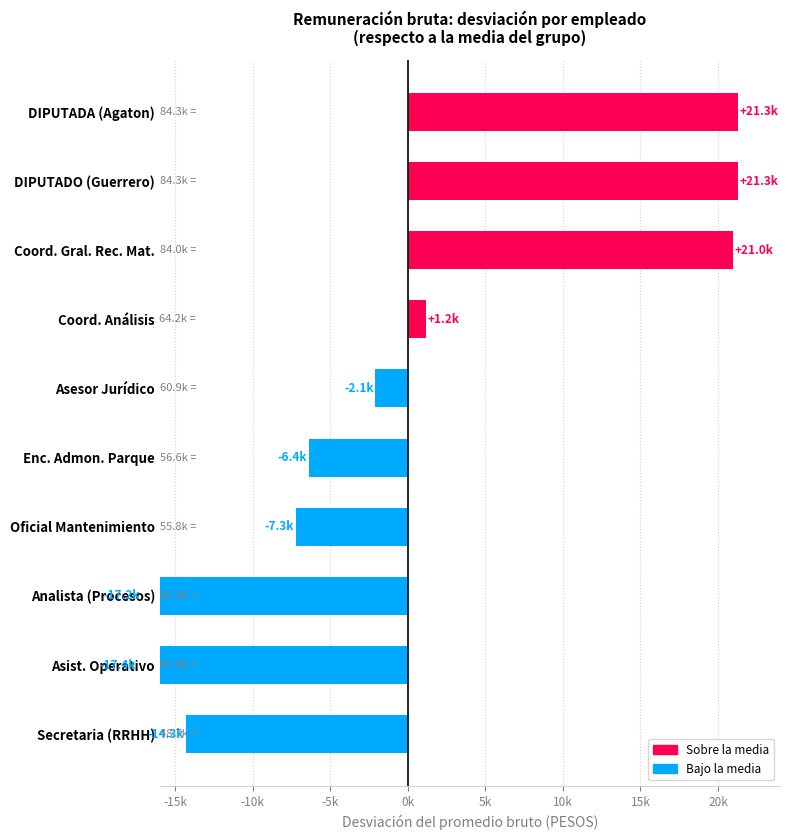

Reading left to right, list all the values displayed in this chart.

21274.4	21274.4	20954.2	1171.3	-2099.1	-6407.1	-7250.6	-17169.0	-17421.1	-14327.3